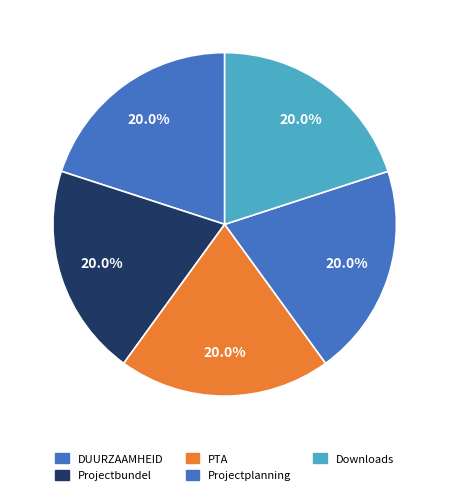

What is the ratio of the value at Projectbundel to the value at DUURZAAMHEID?

1.0